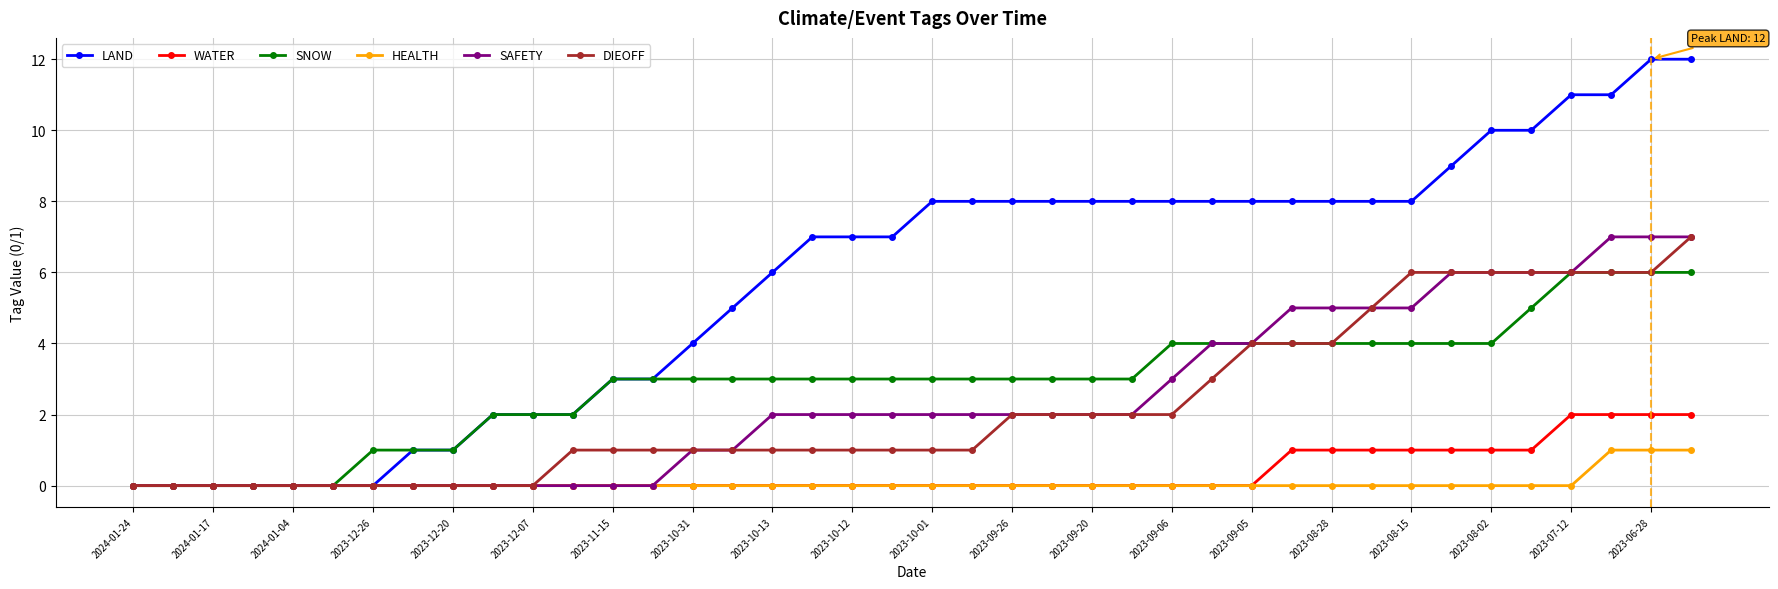

What is the maximum value for DIEOFF?

7